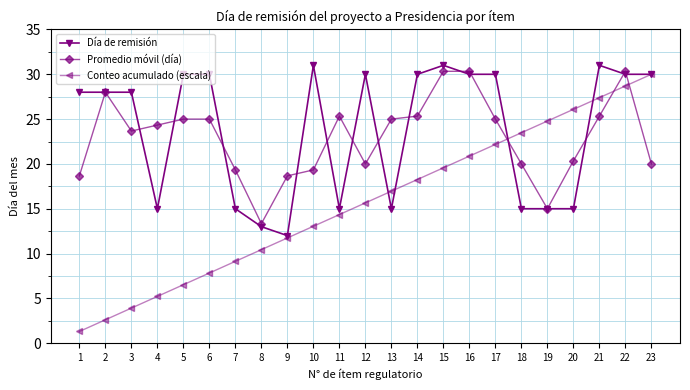

Reading left to right, extract all data points from this chart.

Día de remisión: 1=28.0	2=28.0	3=28.0	4=15.0	5=30.0	6=30.0	7=15.0	8=13.0	9=12.0	10=31.0	11=15.0	12=30.0	13=15.0	14=30.0	15=31.0	16=30.0	17=30.0	18=15.0	19=15.0	20=15.0	21=31.0	22=30.0	23=30.0
Promedio móvil (día): 1=18.7	2=28.0	3=23.7	4=24.3	5=25.0	6=25.0	7=19.3	8=13.3	9=18.7	10=19.3	11=25.3	12=20.0	13=25.0	14=25.3	15=30.3	16=30.3	17=25.0	18=20.0	19=15.0	20=20.3	21=25.3	22=30.3	23=20.0
Conteo acumulado (escala): 1=1.3	2=2.6	3=3.9	4=5.2	5=6.5	6=7.8	7=9.1	8=10.4	9=11.7	10=13.0	11=14.3	12=15.7	13=17.0	14=18.3	15=19.6	16=20.9	17=22.2	18=23.5	19=24.8	20=26.1	21=27.4	22=28.7	23=30.0